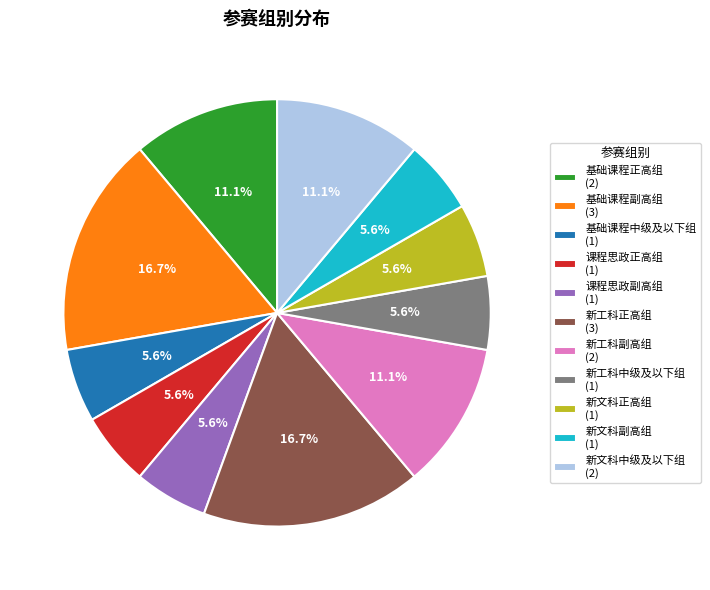

What is the ratio of the value at 基础课程正高组 (2) to the value at 新文科副高组 (1)?

2.0